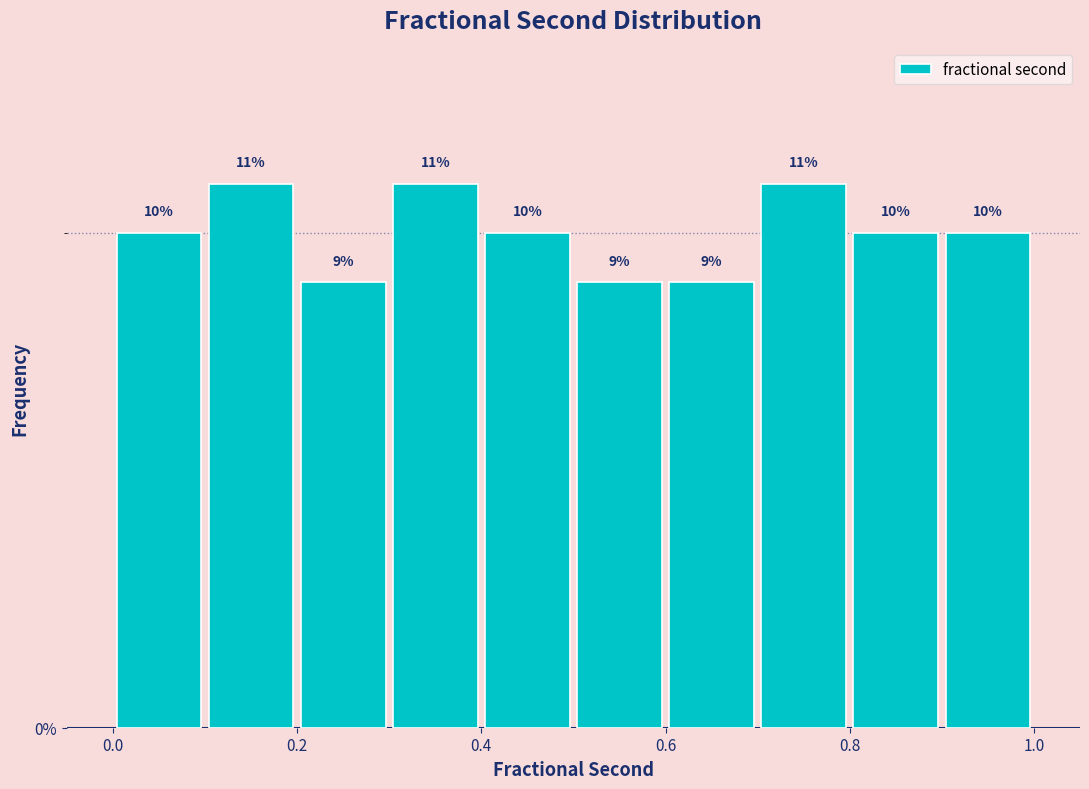

Reading left to right, transcribe this chart: for each bar, give the range it covers on the x-axis and its height.

0.0 to 0.1: 10
0.1 to 0.2: 11
0.2 to 0.3: 9
0.3 to 0.4: 11
0.4 to 0.5: 10
0.5 to 0.6: 9
0.6 to 0.7: 9
0.7 to 0.8: 11
0.8 to 0.9: 10
0.9 to 1.0: 10